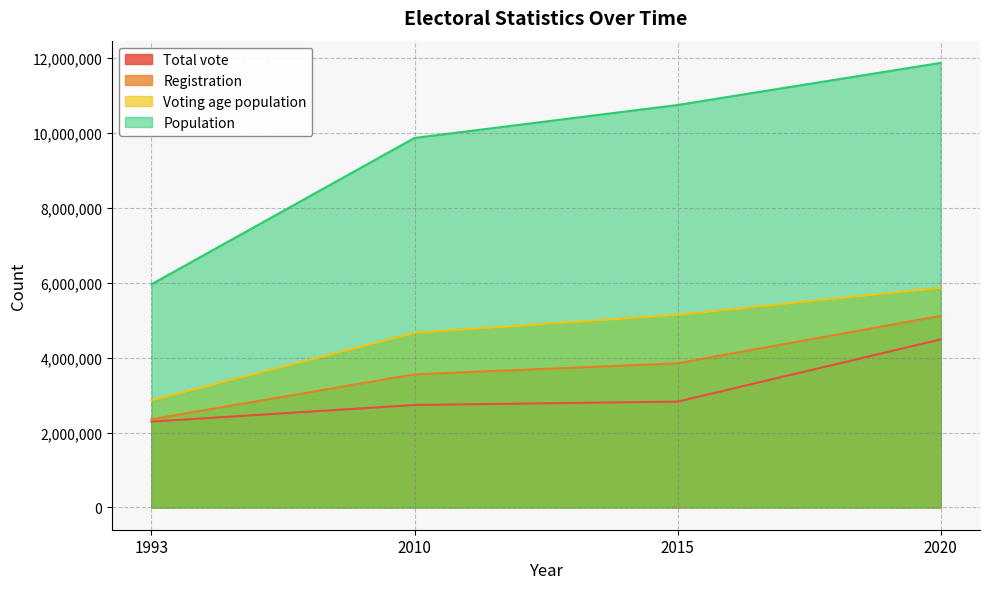

At 2015, list the series in order from largest to smallest.

Population, Voting age population, Registration, Total vote